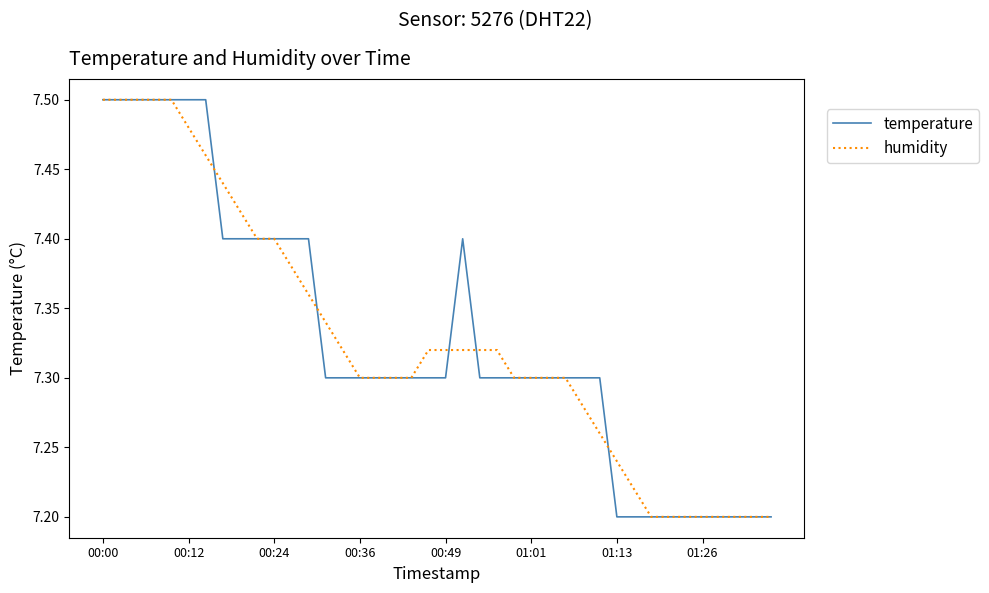

What are all the series names shown in the legend?

temperature, humidity